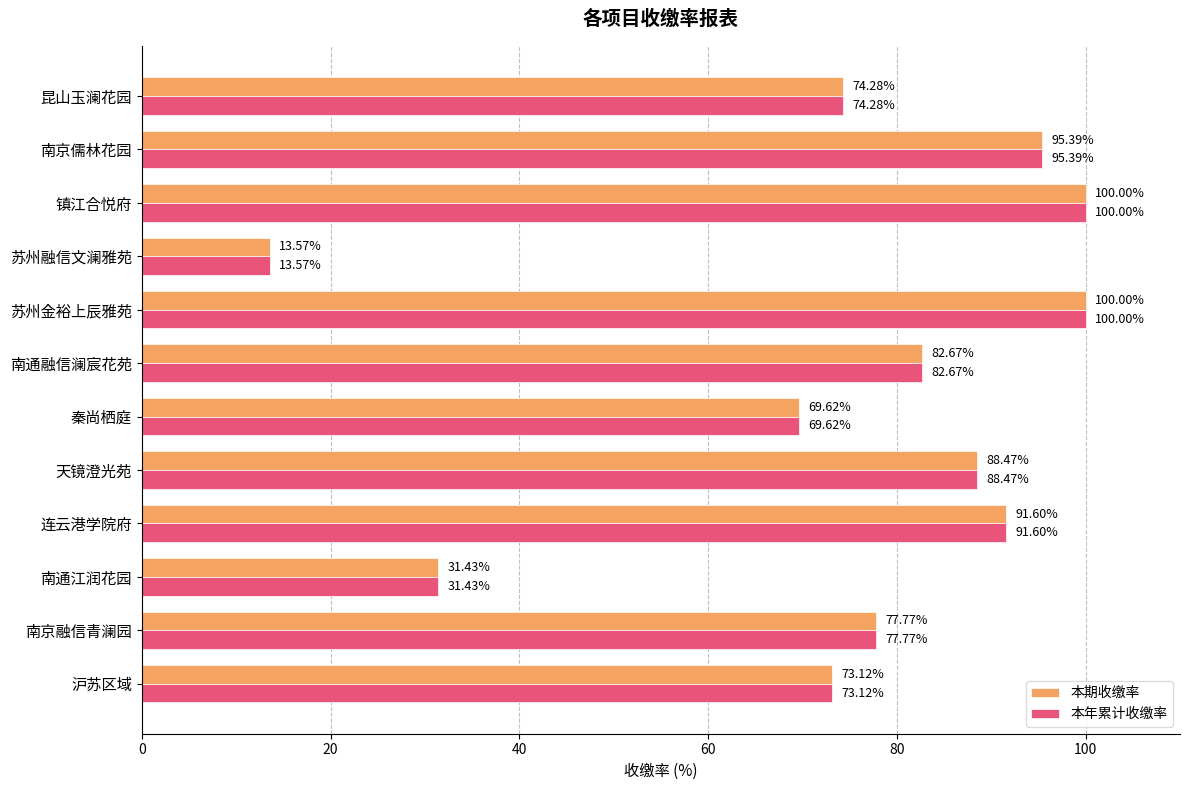

At which label does 本年累计收缴率 reach its minimum?

苏州融信文澜雅苑